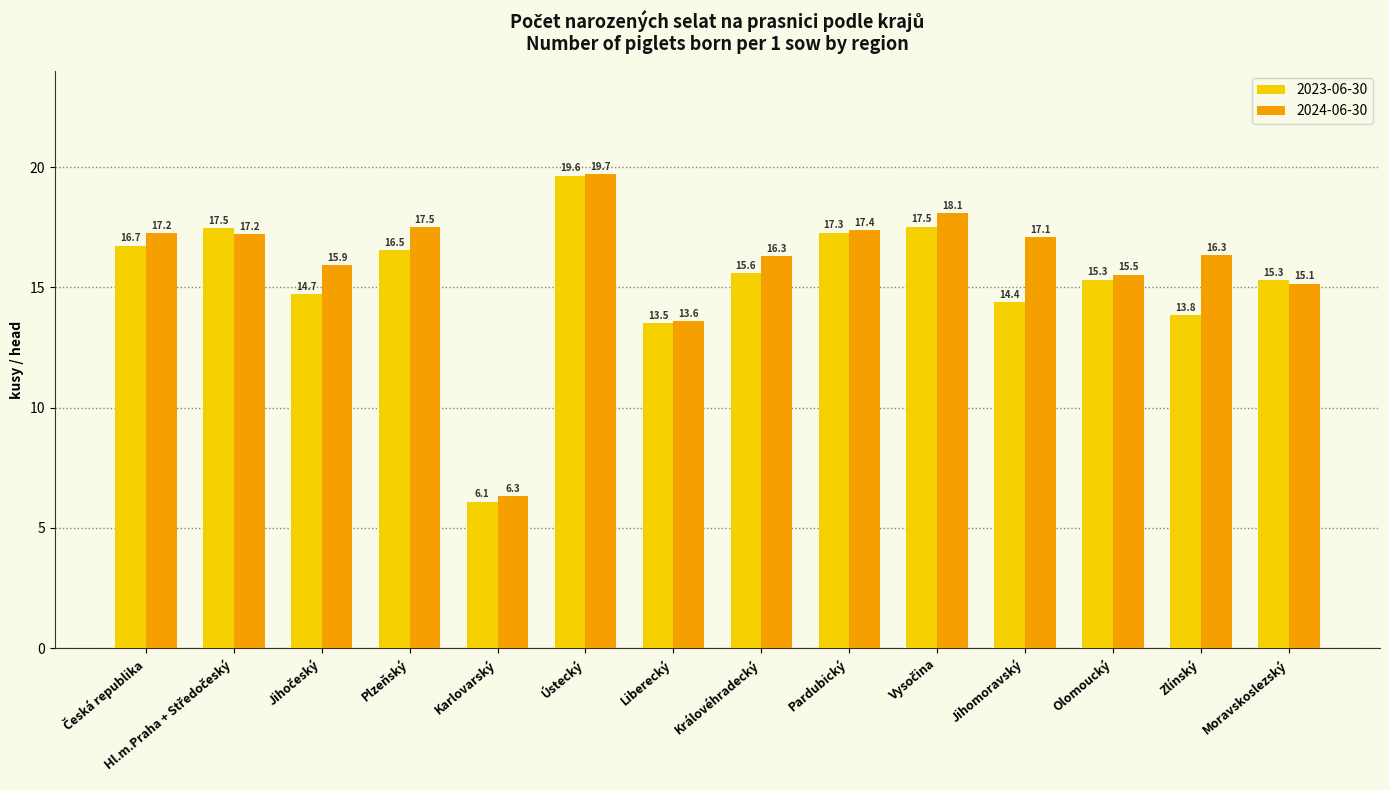

What is the spread (max minus min) of values at Olomoucký?

0.2